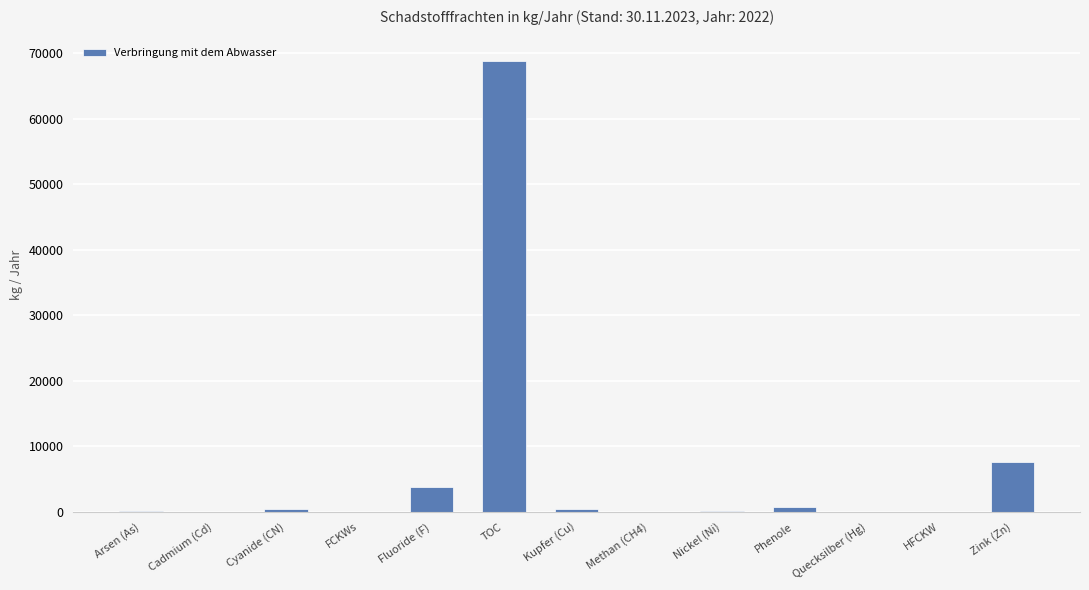

At which label does the data first exceed 110?

Cyanide (CN)